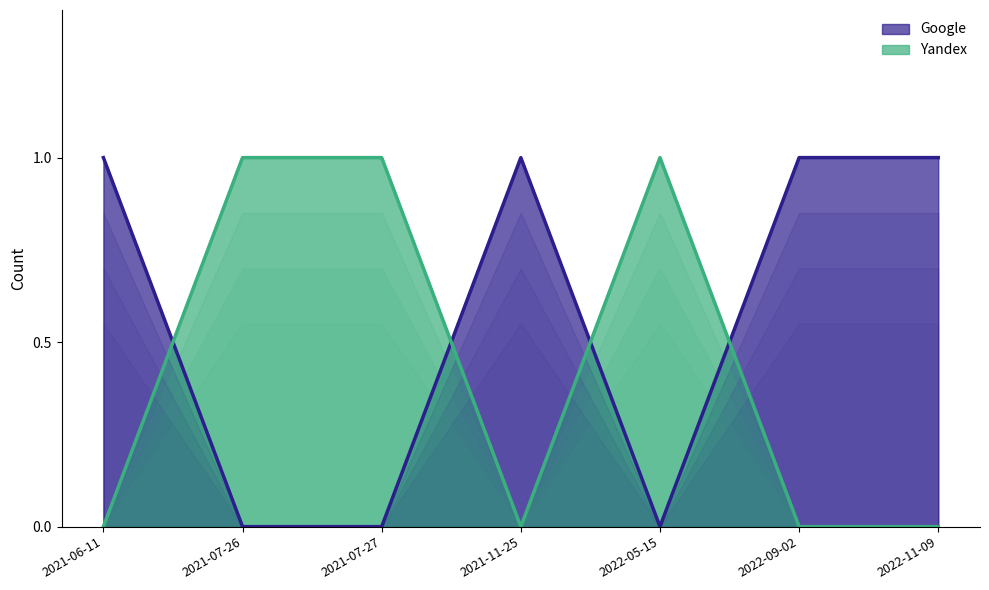

At which label does Yandex reach its minimum?

2021-06-11